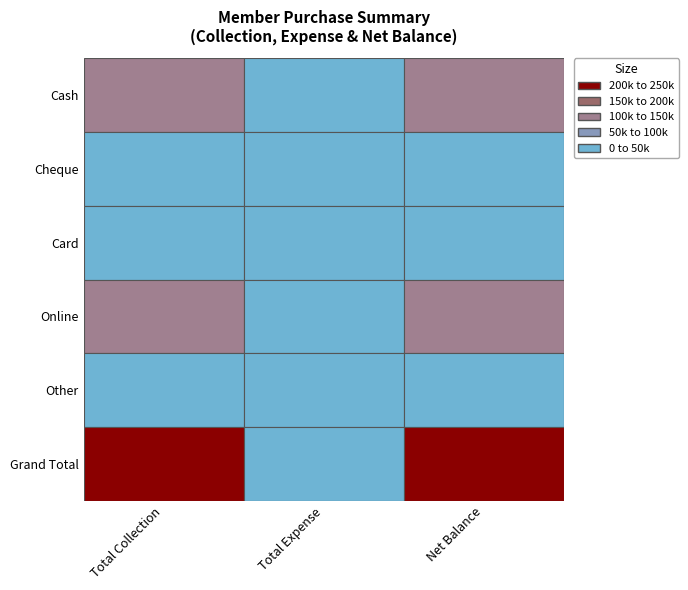

At 0, list the series in order from largest to smallest.

Grand Total, Online, Cash, Cheque, Card, Other